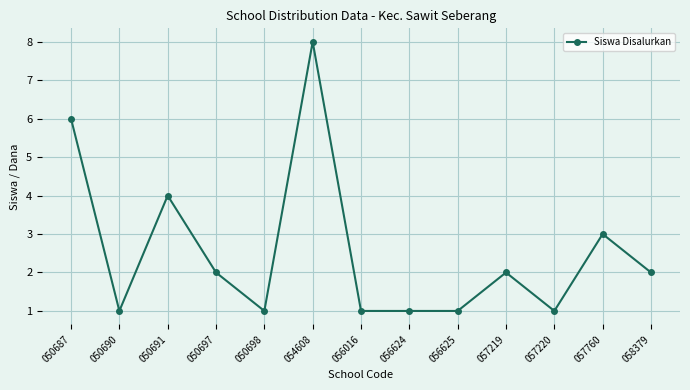

What is the value of the 7th point from the left?

1